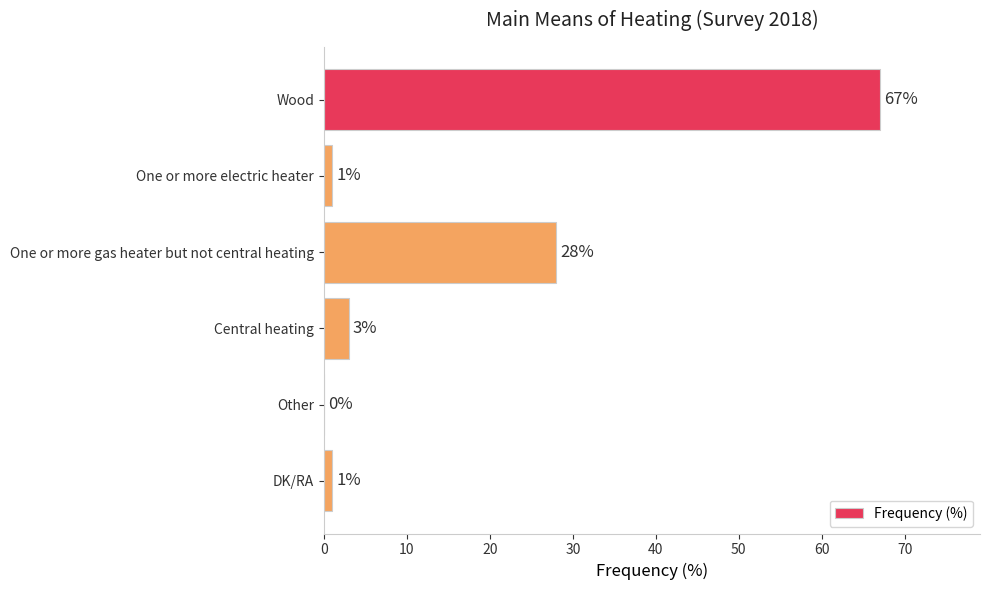

Reading top to bottom, what are all the values shown in this chart?

Wood=67	One or more electric heater=1	One or more gas heater but not central heating=28	Central heating=3	Other=0	DK/RA=1